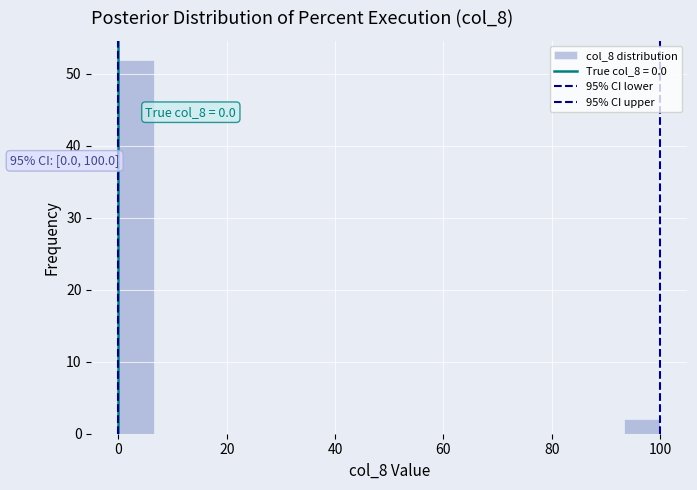

Around what value on the x-axis is the tallest bar? Give the approximate position of its centre, as read against the axis.

4